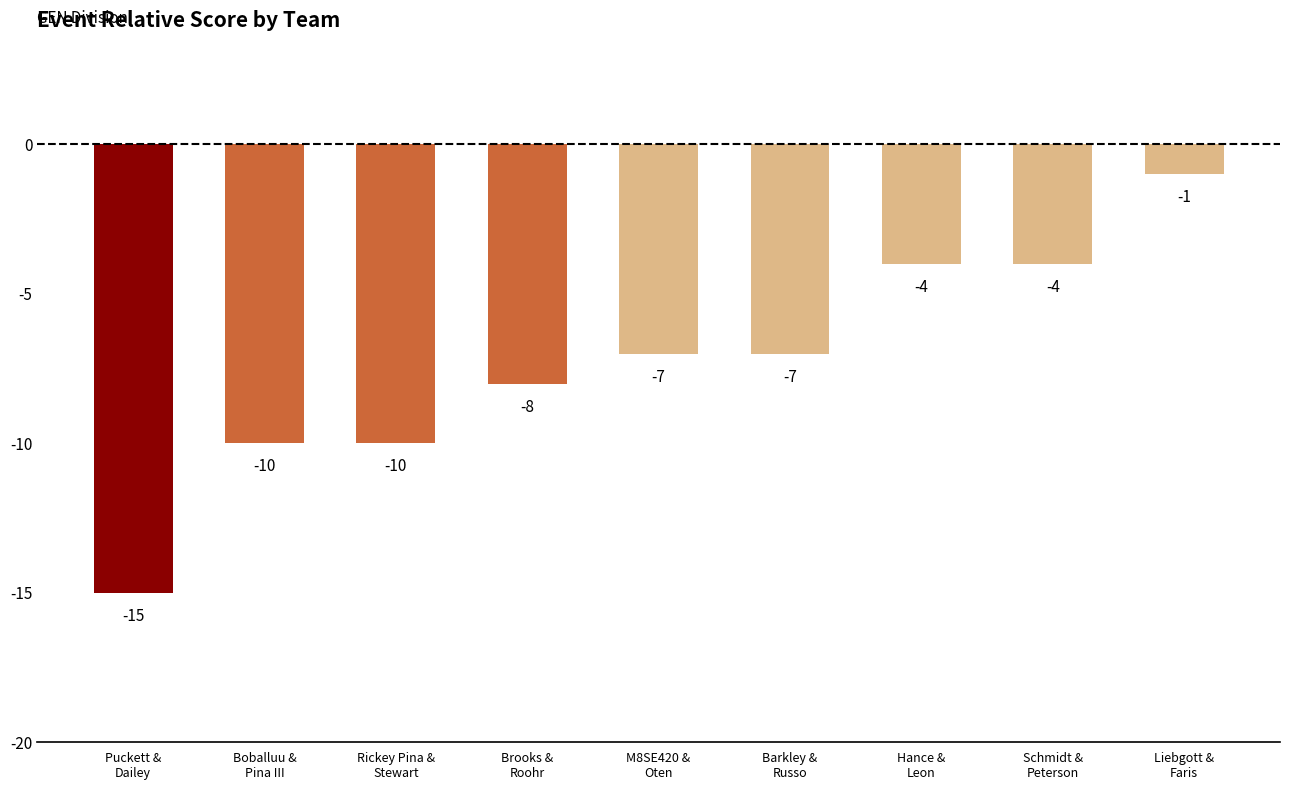

Reading left to right, extract all data points from this chart.

Puckett &
Dailey=-15	Boballuu &
Pina III=-10	Rickey Pina &
Stewart=-10	Brooks &
Roohr=-8	M8SE420 &
Oten=-7	Barkley &
Russo=-7	Hance &
Leon=-4	Schmidt &
Peterson=-4	Liebgott &
Faris=-1